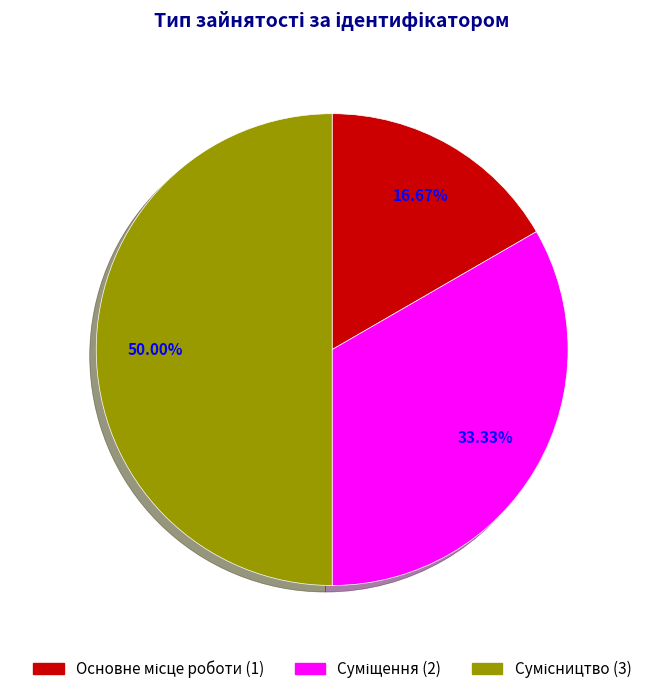

To the nearest percent, what percentage of the pie is Сумісництво?

50%